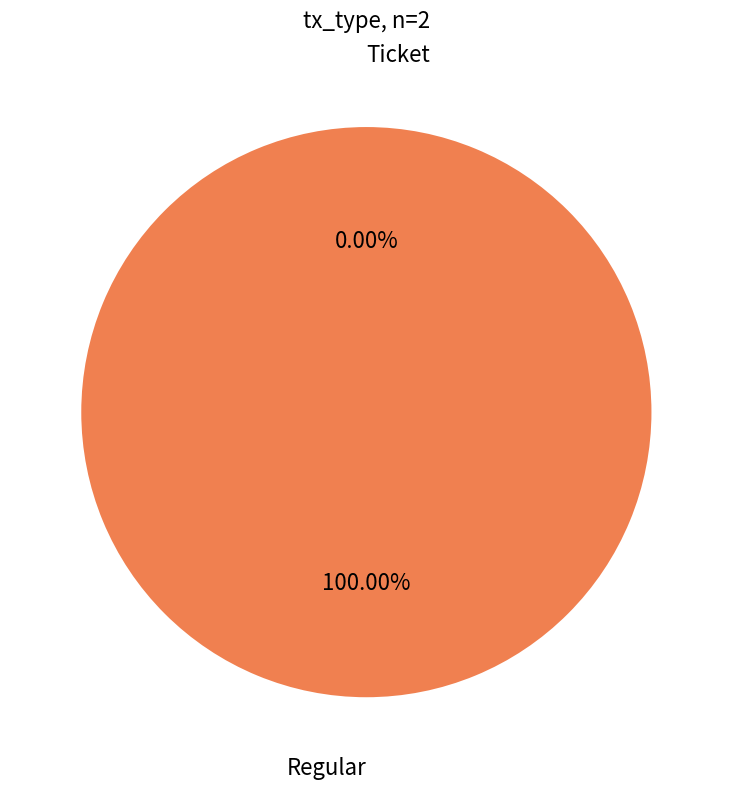

True or false: Regular accounts for 100% of the total.

True